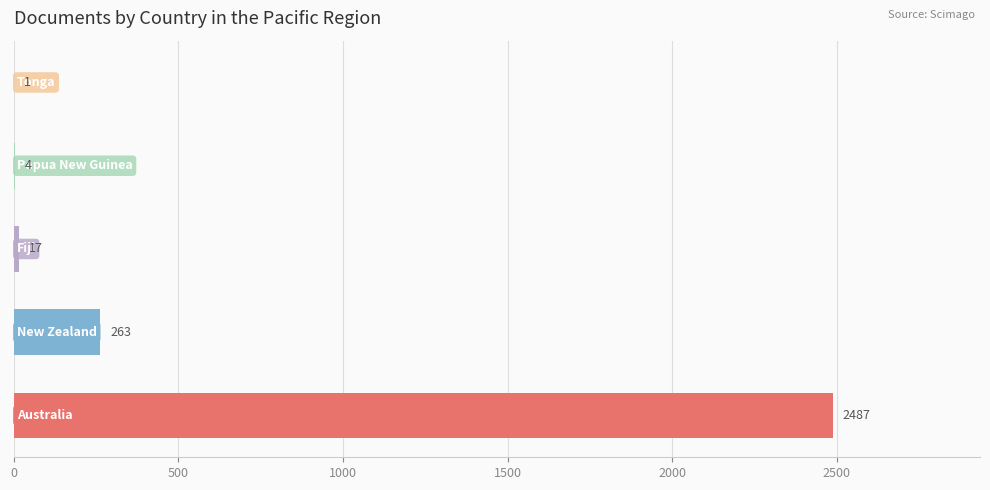

What is the maximum value shown in the chart?

2487